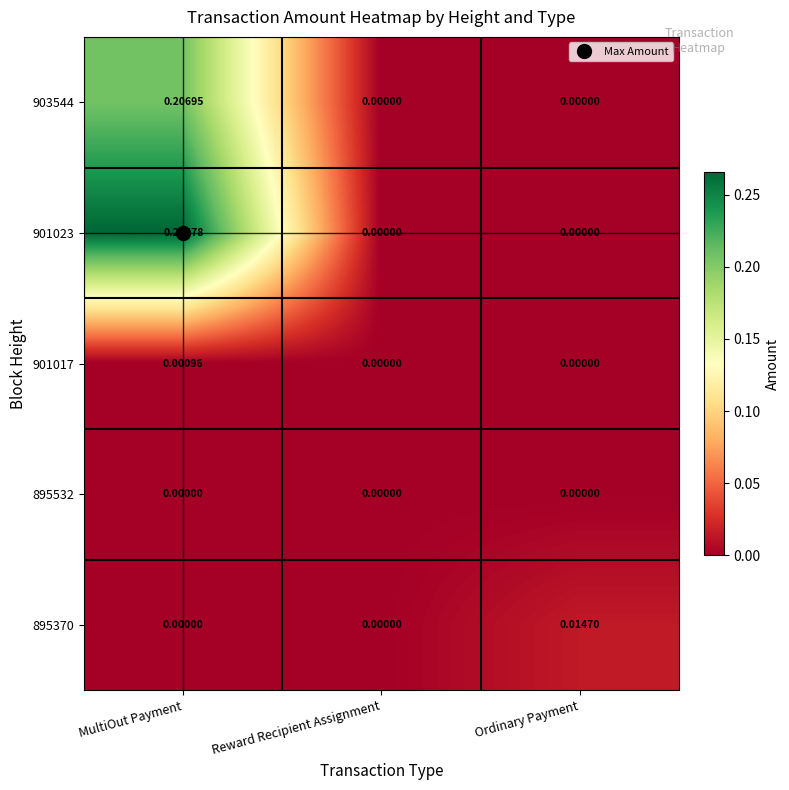

At which category is the sum across all series the highest?

MultiOut Payment